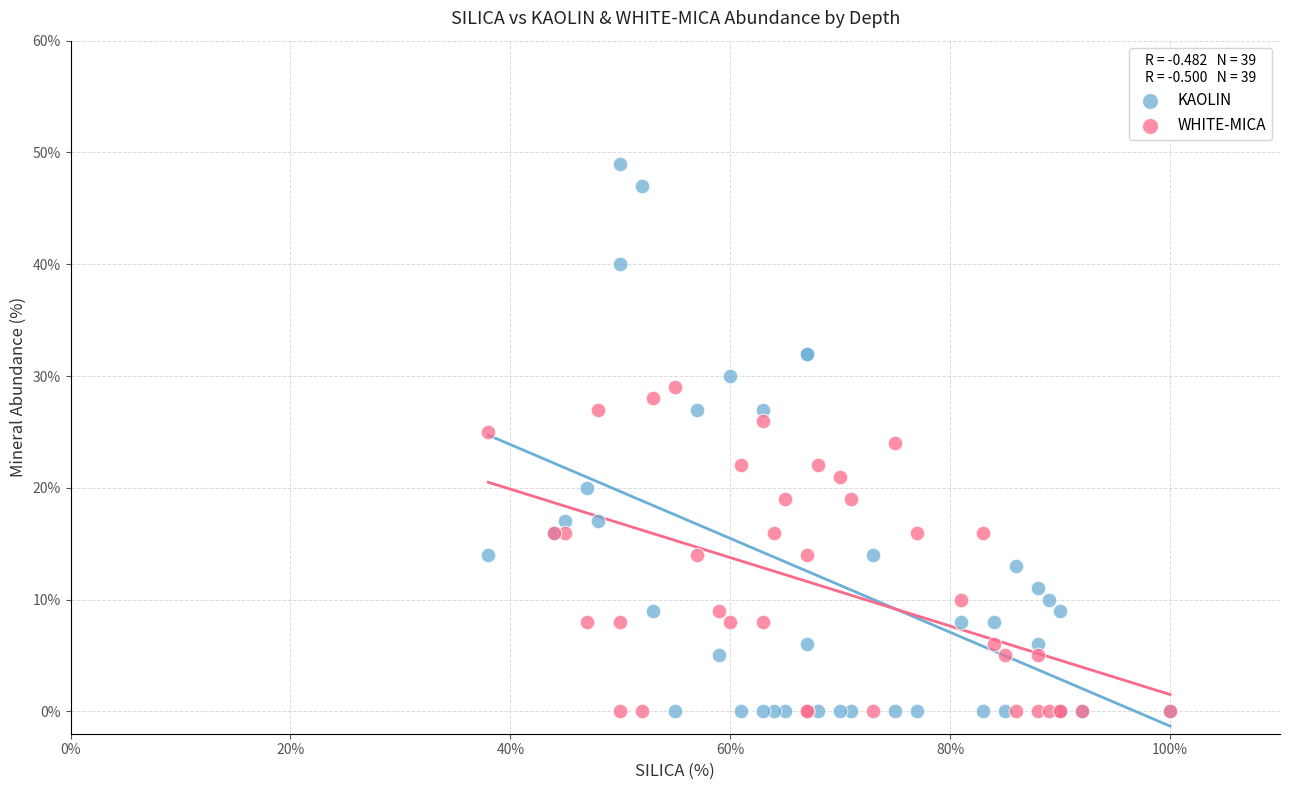

Which series contains the highest Y value?

KAOLIN